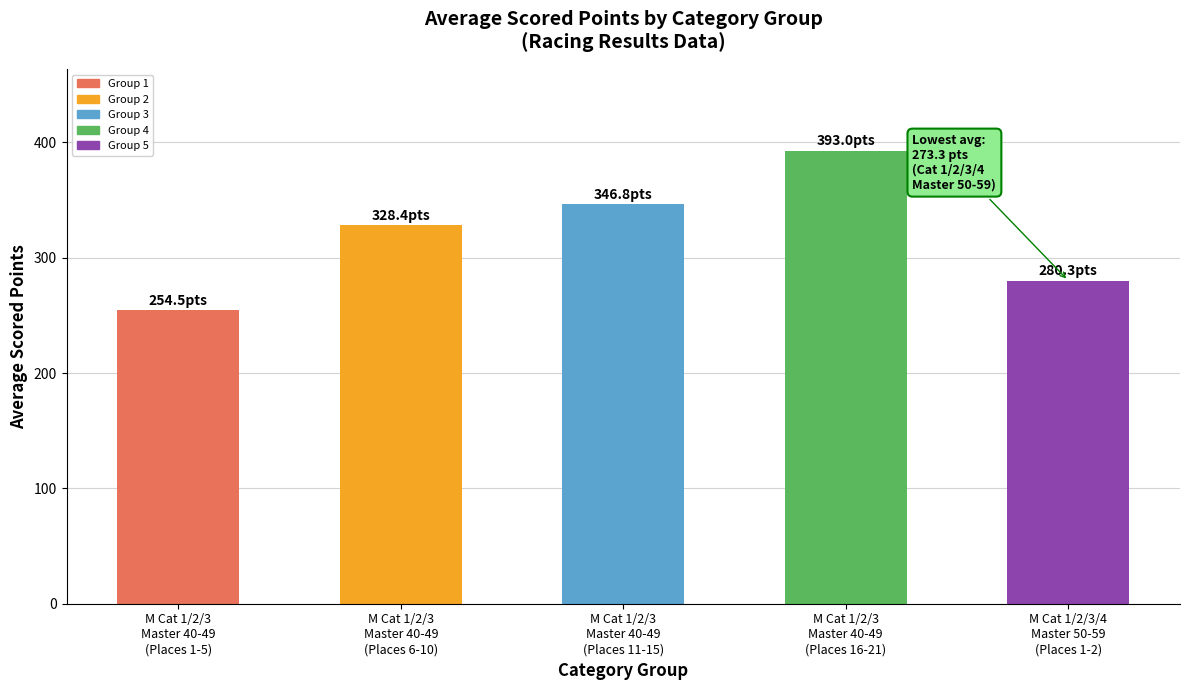

What is the difference between the second highest and second lowest values?

66.5